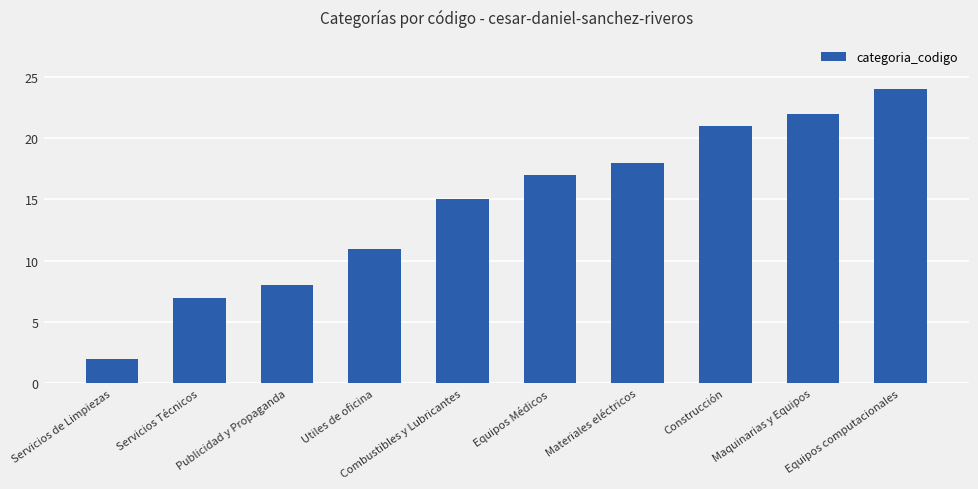

Which label corresponds to the largest value in the chart?

Equipos computacionales